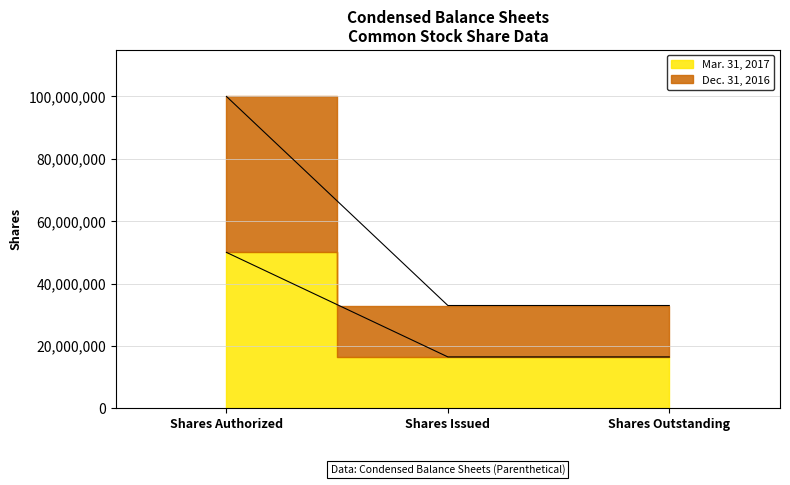

Reading right to left, transcribe all the data shown in this chart.

Mar. 31, 2017: Shares Outstanding=16485000	Shares Issued=16485000	Shares Authorized=50000000
Dec. 31, 2016: Shares Outstanding=32970000	Shares Issued=32970000	Shares Authorized=100000000